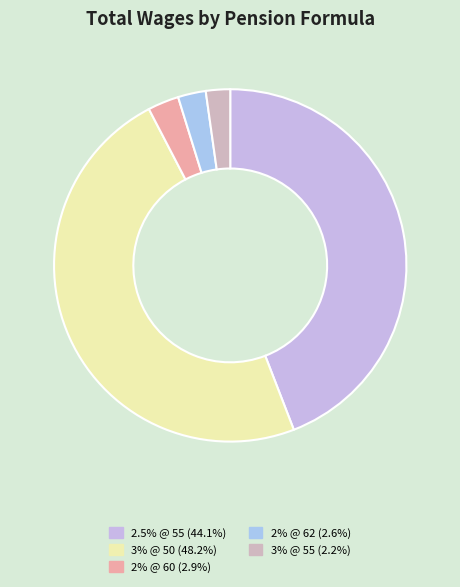

Is the sum of 2% @ 60 and 3% @ 50 greater than half?

Yes